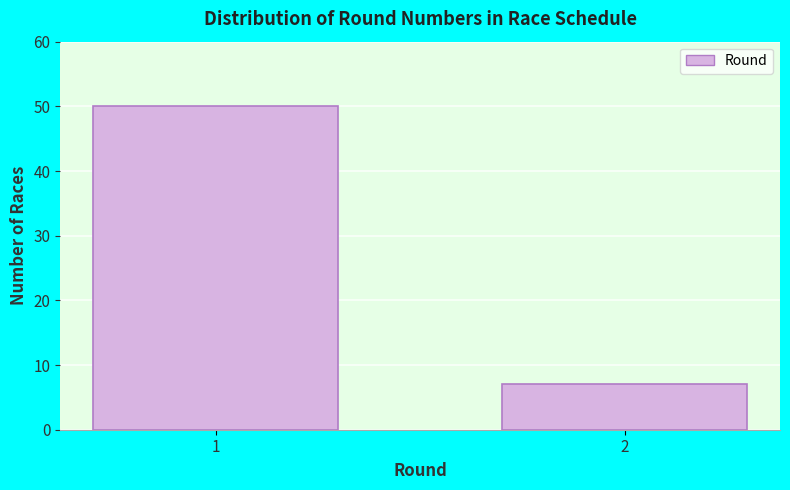

Reading left to right, what are all the values shown in this chart?

50	7